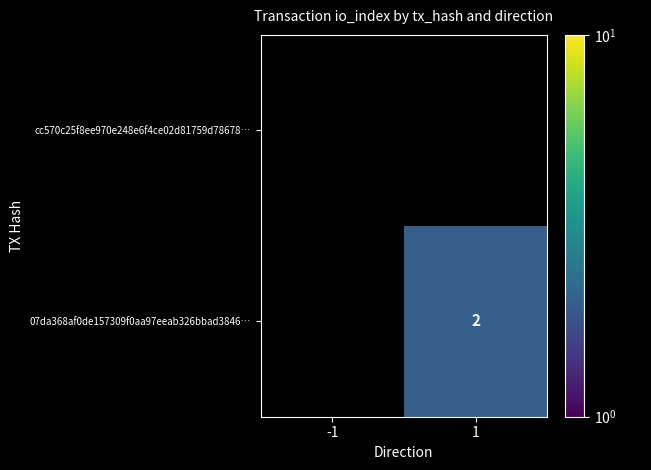

How many data points does each series have?

2